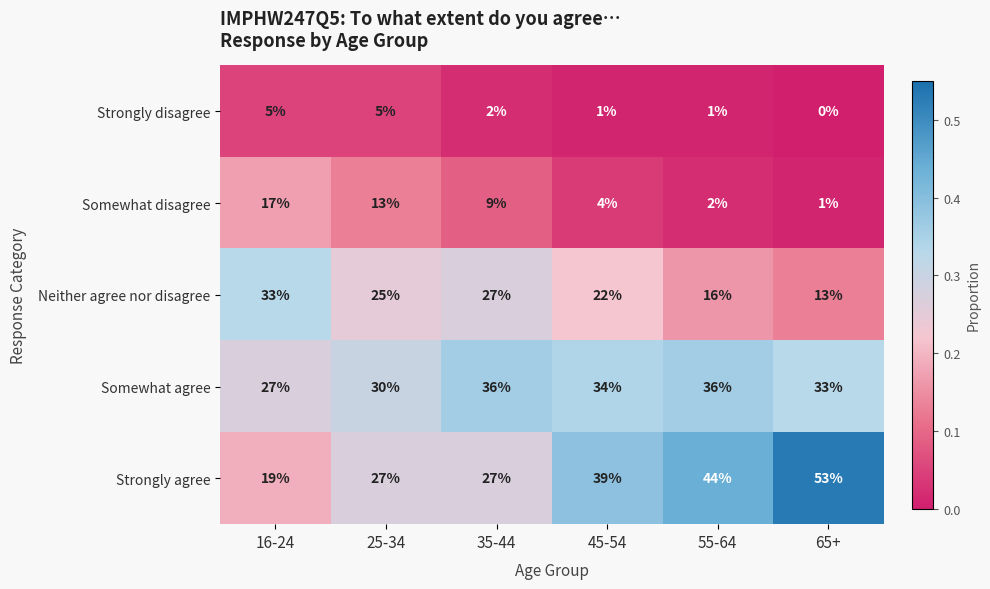

At which label is Neither agree nor disagree closest to 23?

45-54